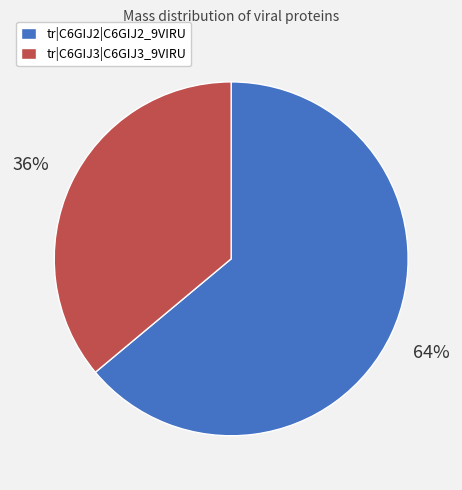

Which slice is the smallest?

tr|C6GIJ3|C6GIJ3_9VIRU